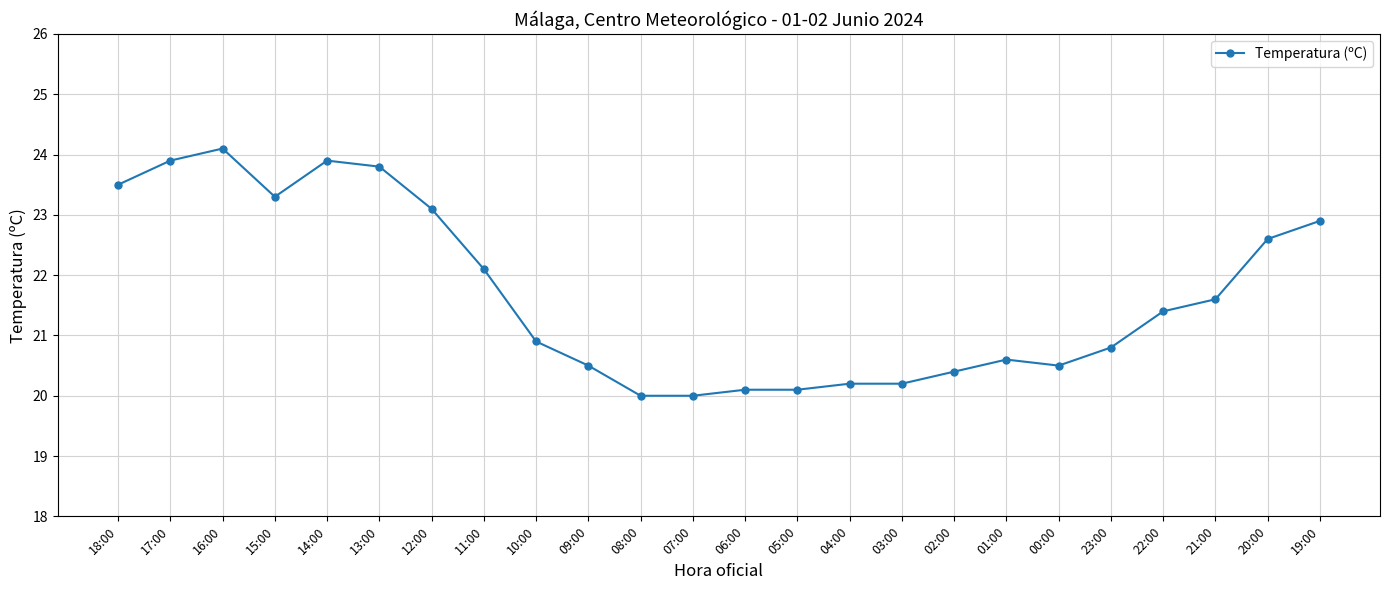

What is the sum of all values?

520.5